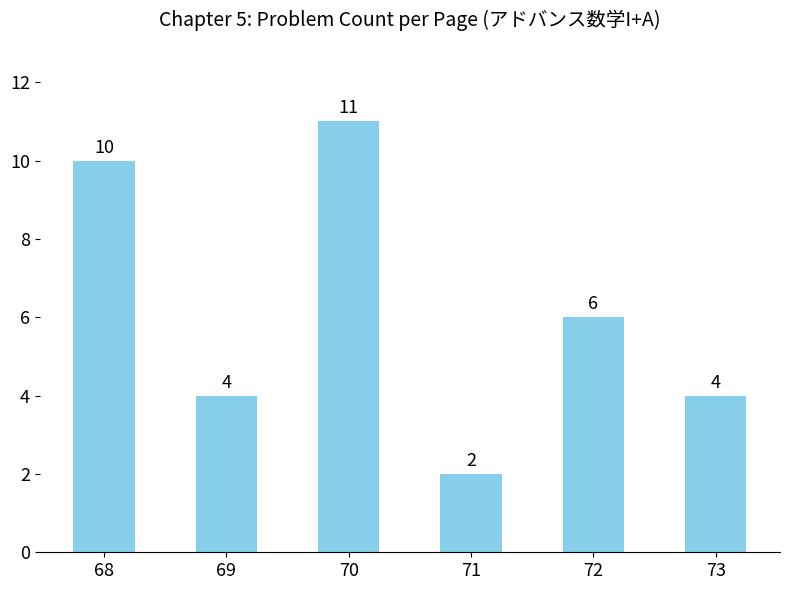

Which has a higher value, 70 or 71?

70